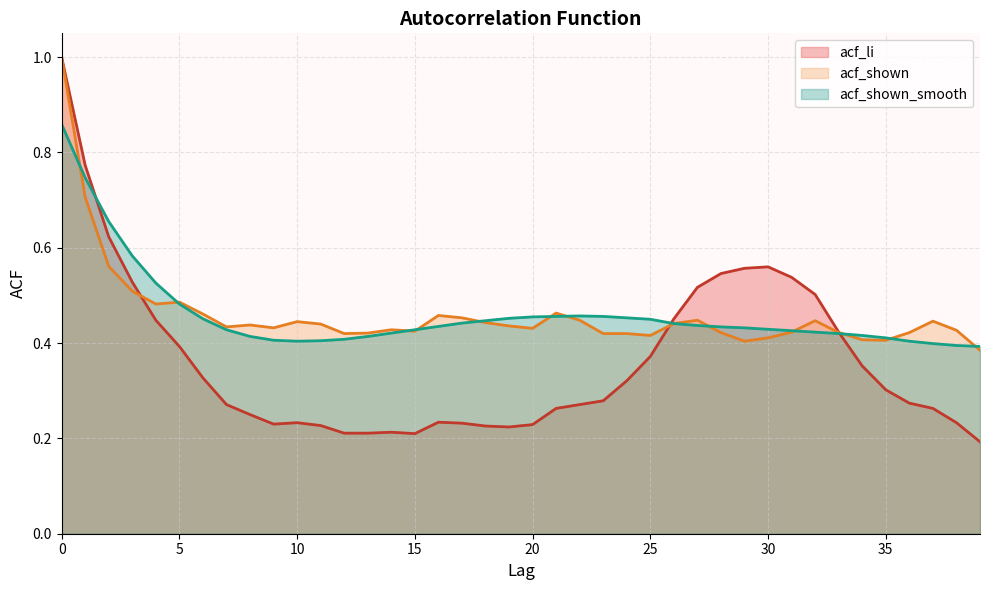

Which series has the largest total across all categories?

acf_shown_smooth